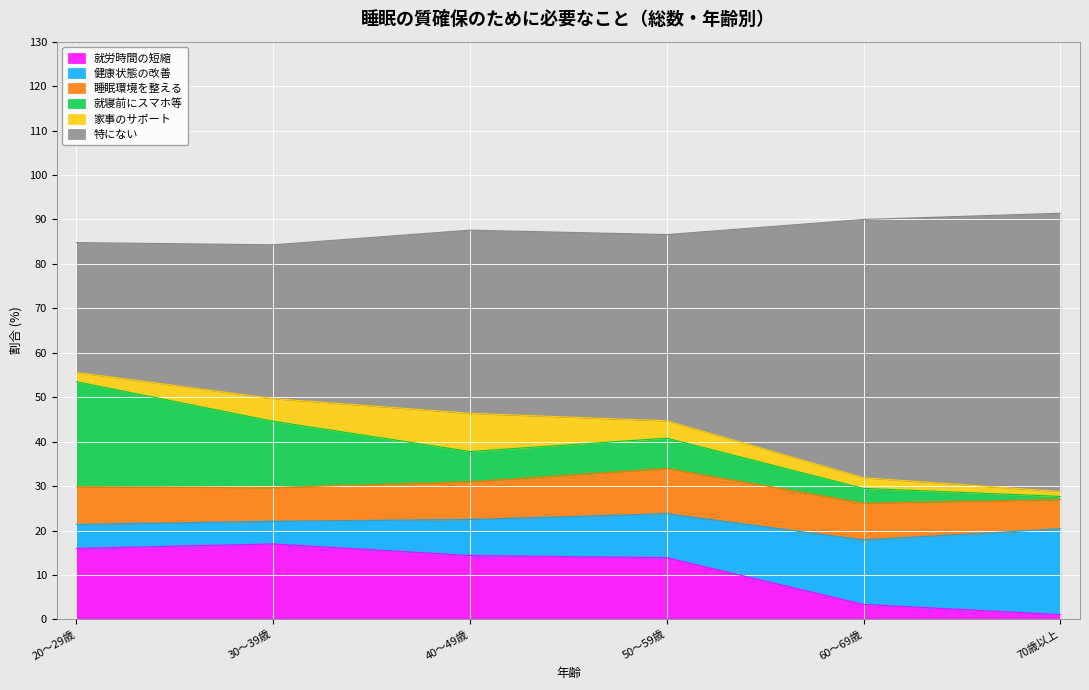

List the labels in order of 就寝前にスマホ等 value, smallest first.

70歳以上, 60～69歳, 40～49歳, 50～59歳, 30～39歳, 20～29歳